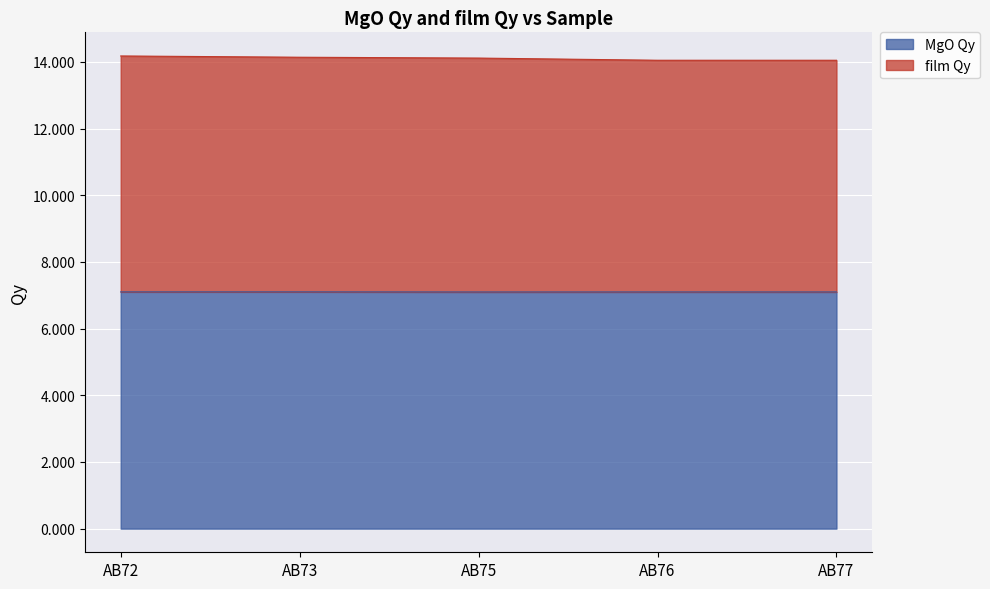

What is the highest value of the MgO Qy series?

7.1